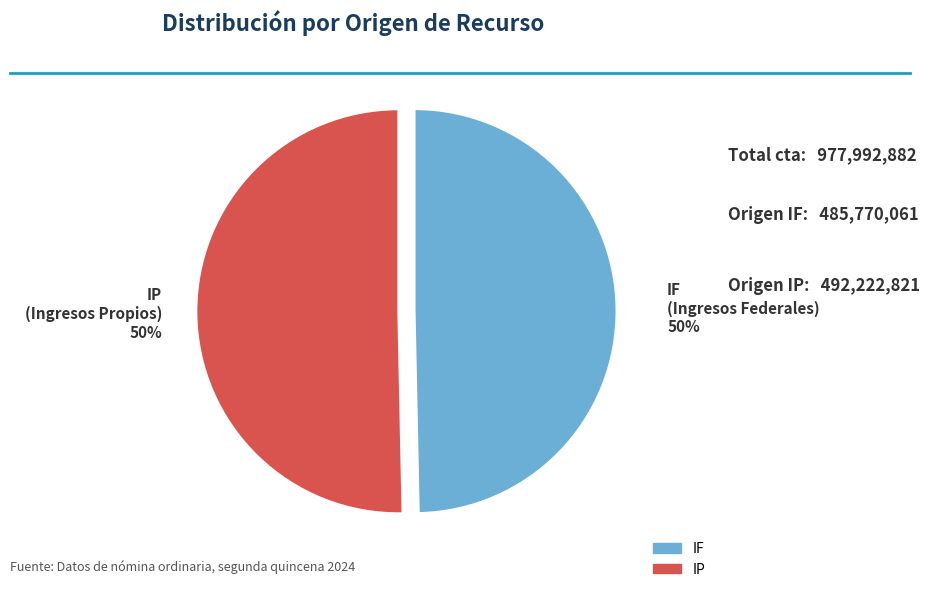

The IF slice represents 50% of the pie. True or false?

True